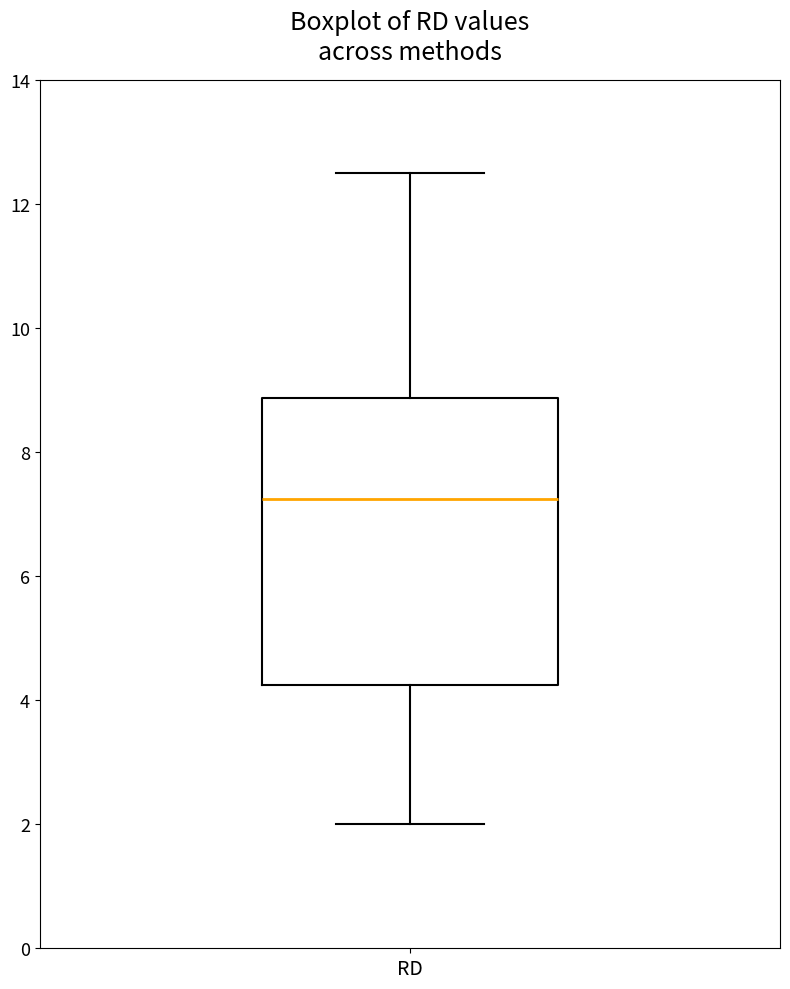

Where is the lower edge of the box for RD on the y-axis? The values are not printed on the chart, so give them approximately, as read against the axis.

4.2